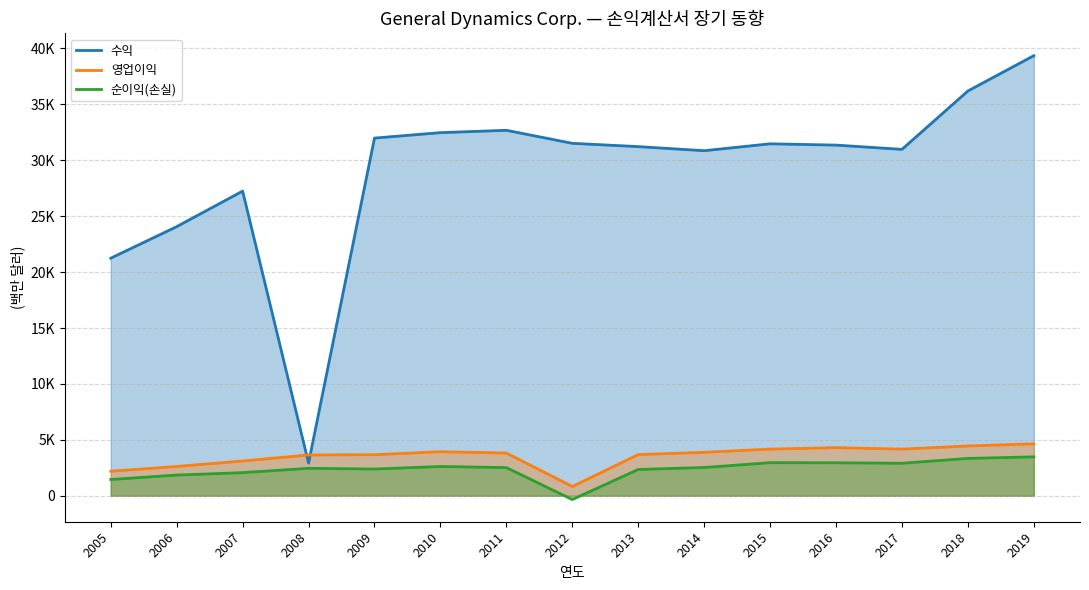

Which series changed the most between 2013 and 2018?

수익